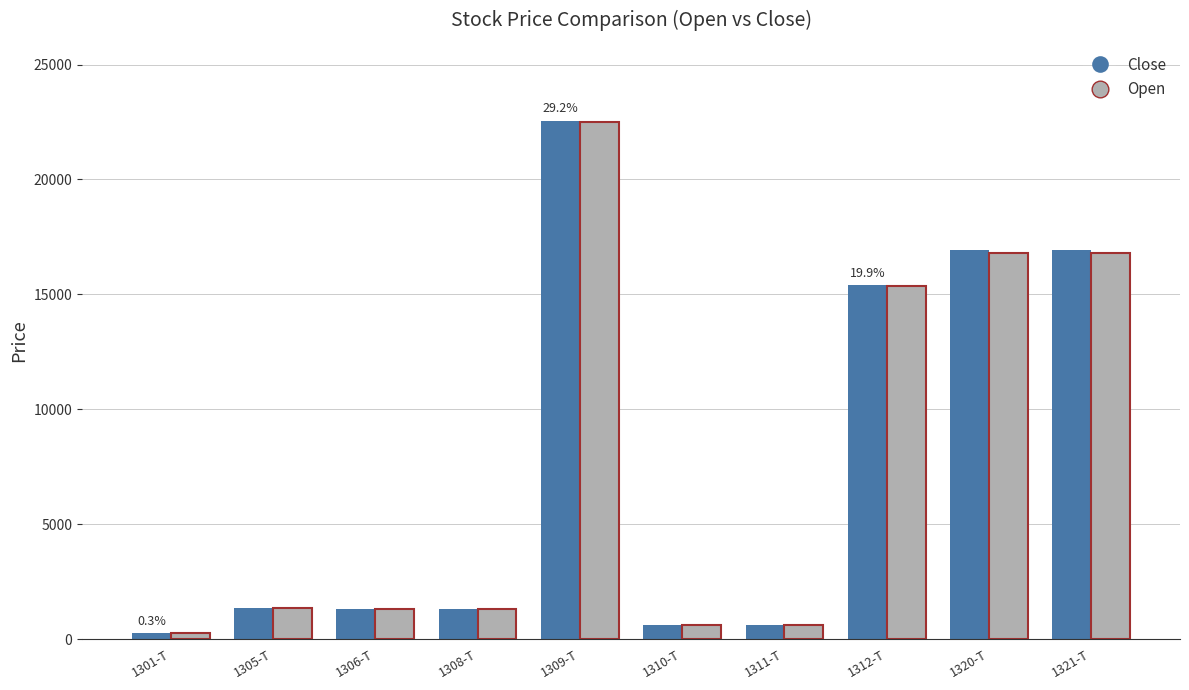

Which category has the highest value across all series?

1309-T